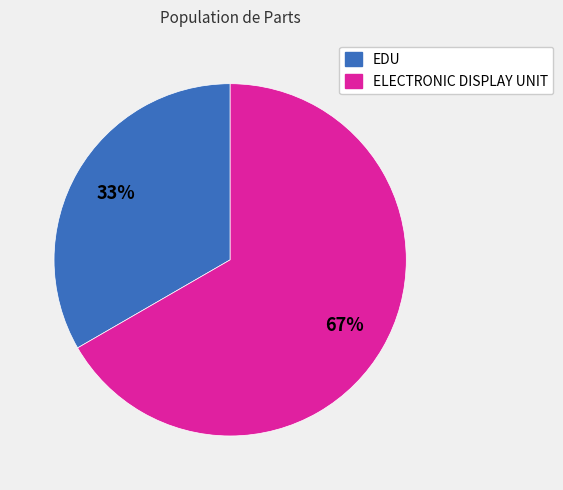

What percentage is the ELECTRONIC DISPLAY UNIT slice, to the nearest percent?

67%